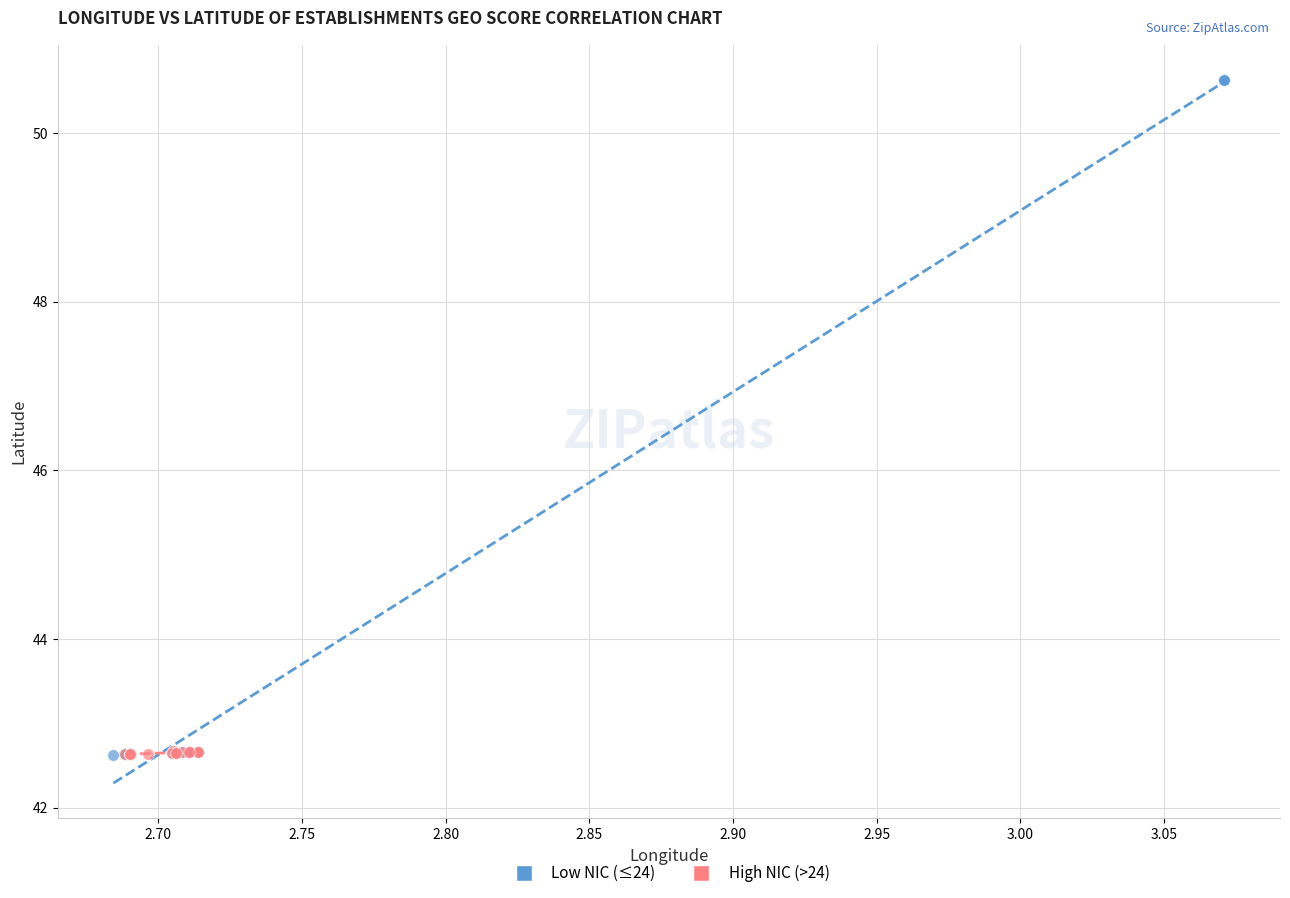

Which series contains the highest Y value?

Low NIC (≤24)